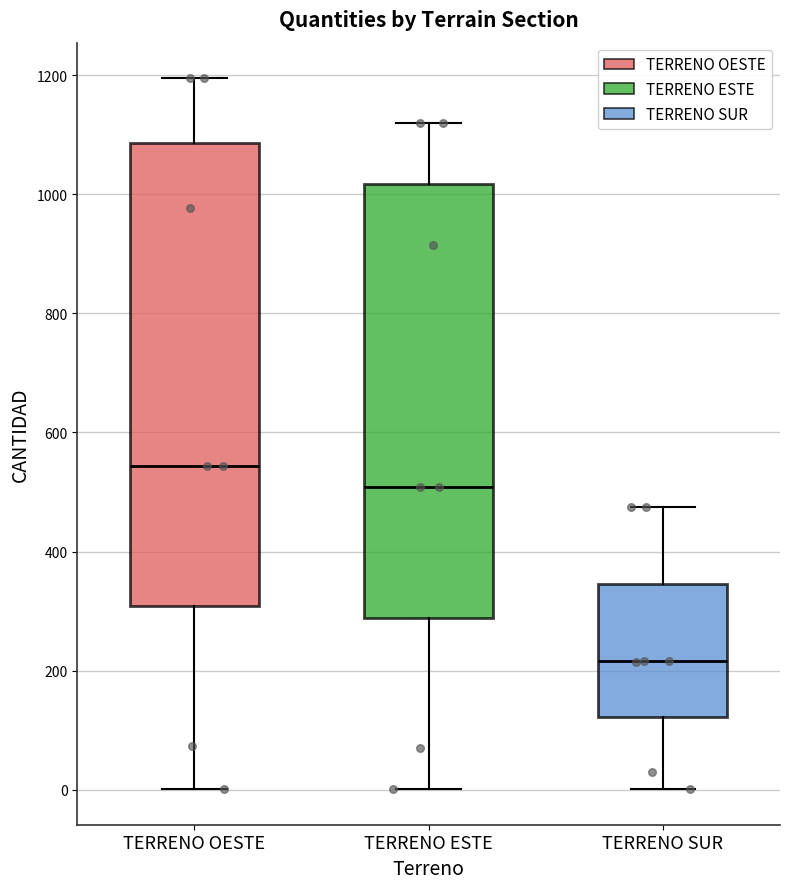

Reading left to right, transcribe this box plot: for each box, give where its median line is, the range the box spans, and where its two whiskers end, as read against the y-axis. The values are not printed on the chart, so give them approximately, as read against the axis.

TERRENO OESTE: median 540, box 300 to 1080, whiskers 0 to 1200
TERRENO ESTE: median 500, box 280 to 1020, whiskers 0 to 1120
TERRENO SUR: median 220, box 120 to 340, whiskers 0 to 480